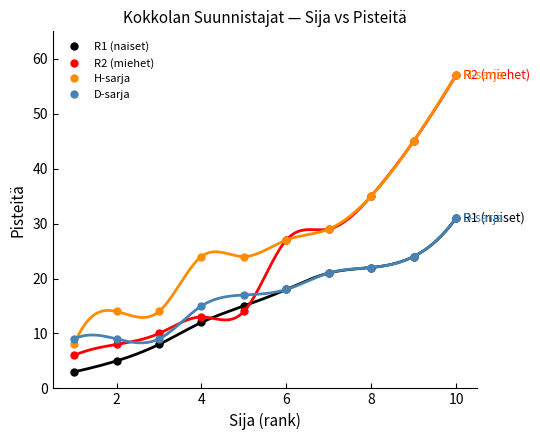

True or false: H-sarja has more than 2 interior local peaks.

False